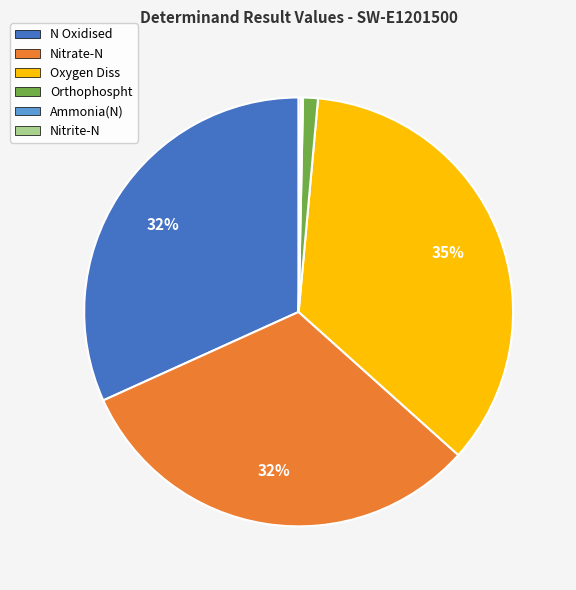

To the nearest percent, what is the average slice percentage?

17%